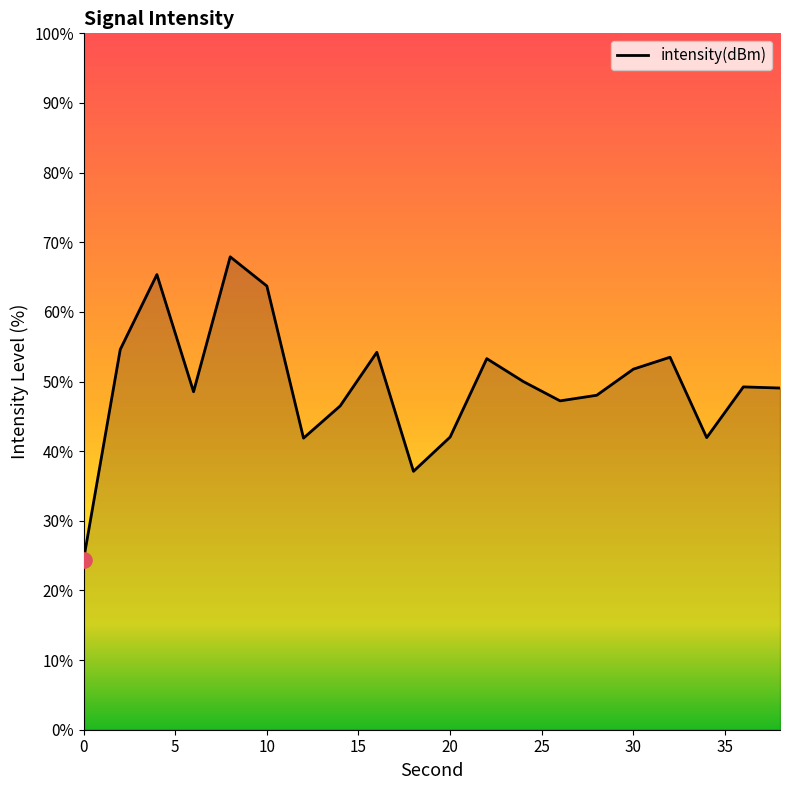

What is the maximum value shown in the chart?

67.9